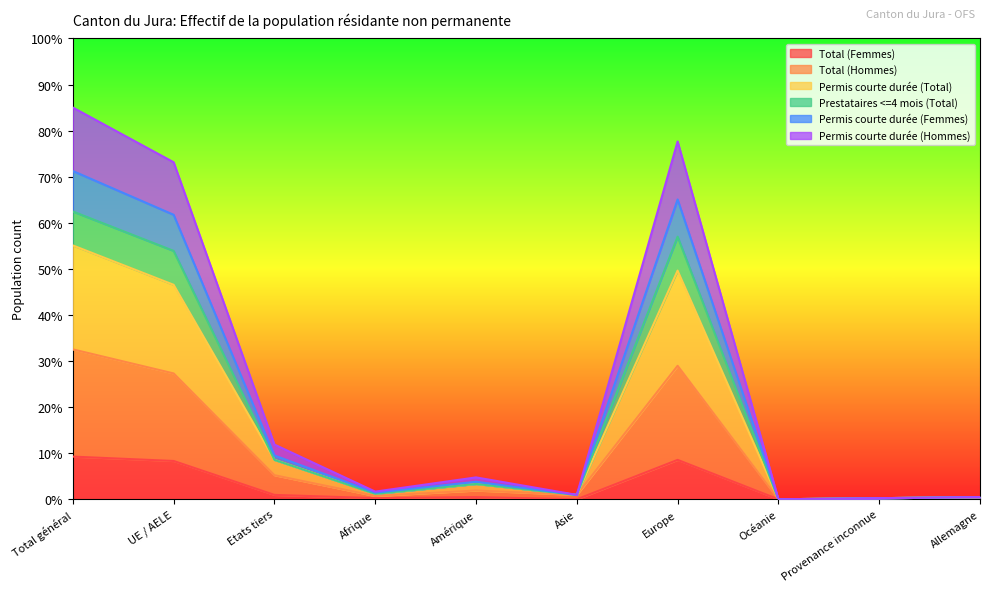

Between Europe and Provenance inconnue, which is larger?

Europe